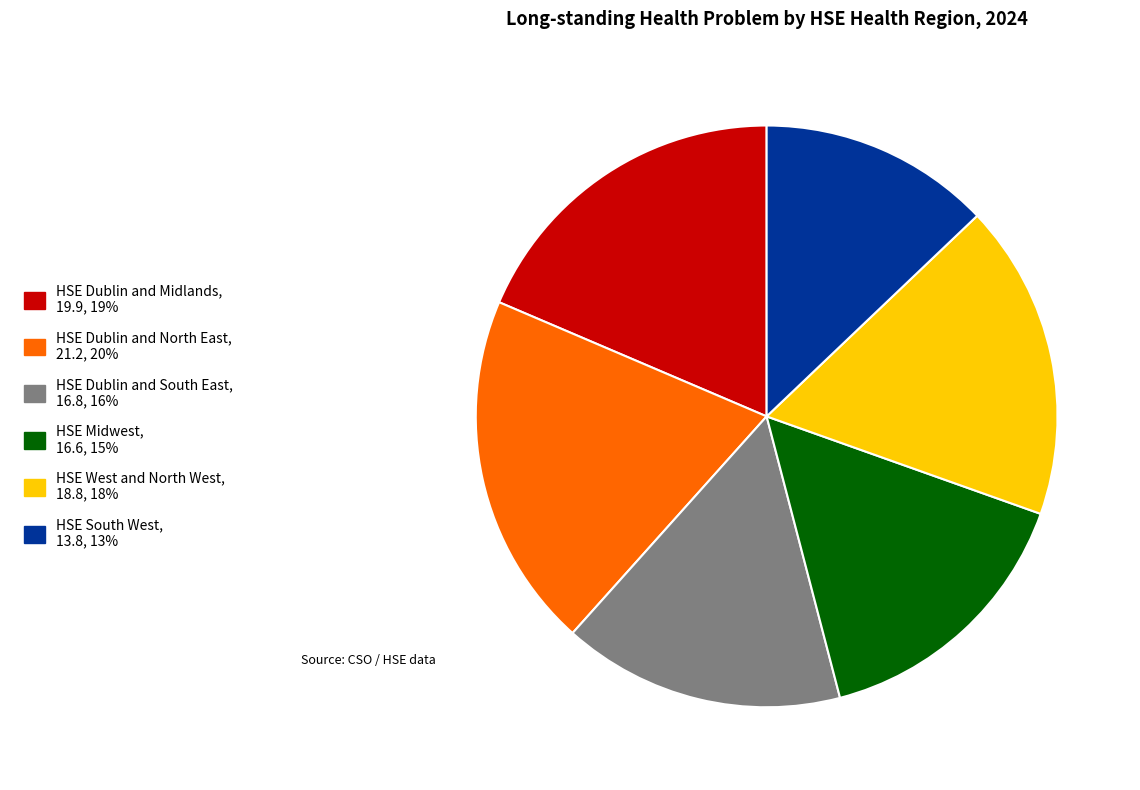

Do HSE West and North West and HSE Dublin and South East together represent more than half of the pie?

No